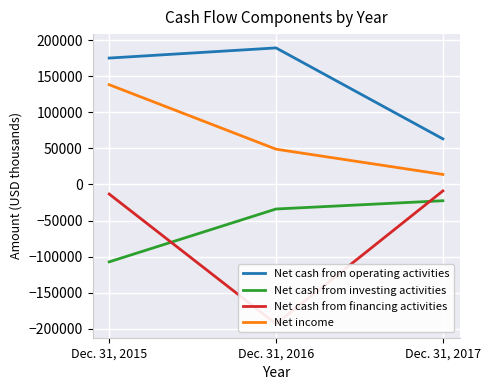

What is the value of the Net cash from operating activities point at the 3rd from the left?

63154